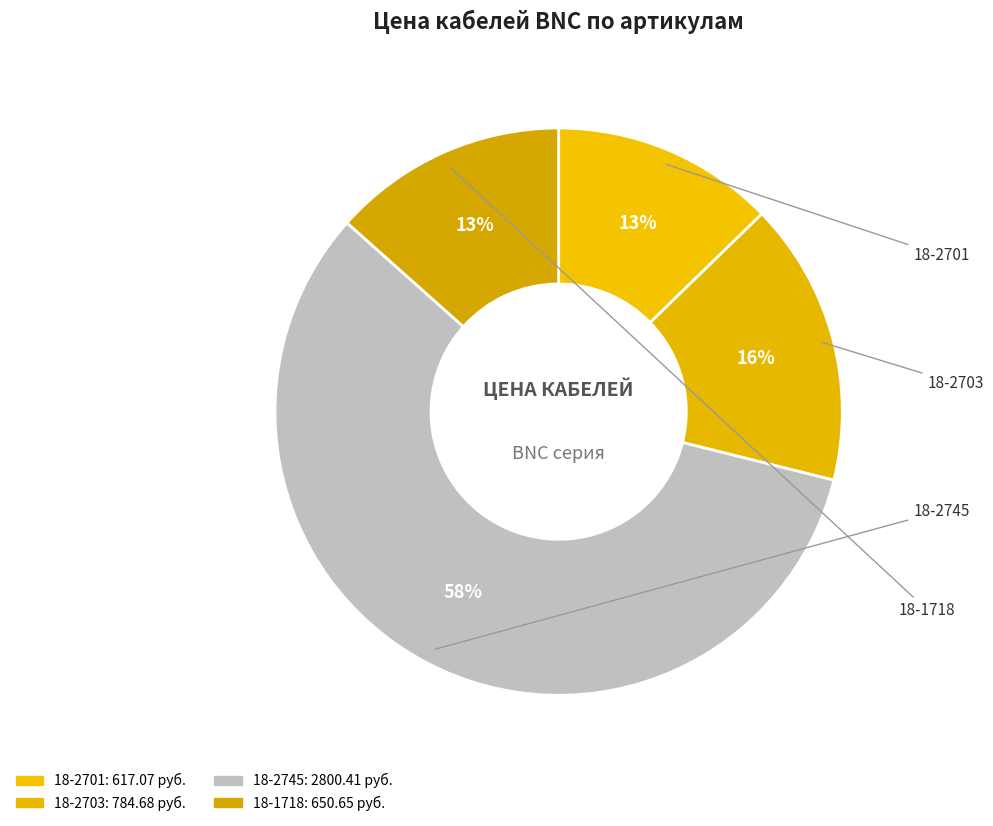

What percentage is the 18-2745 slice, to the nearest percent?

58%